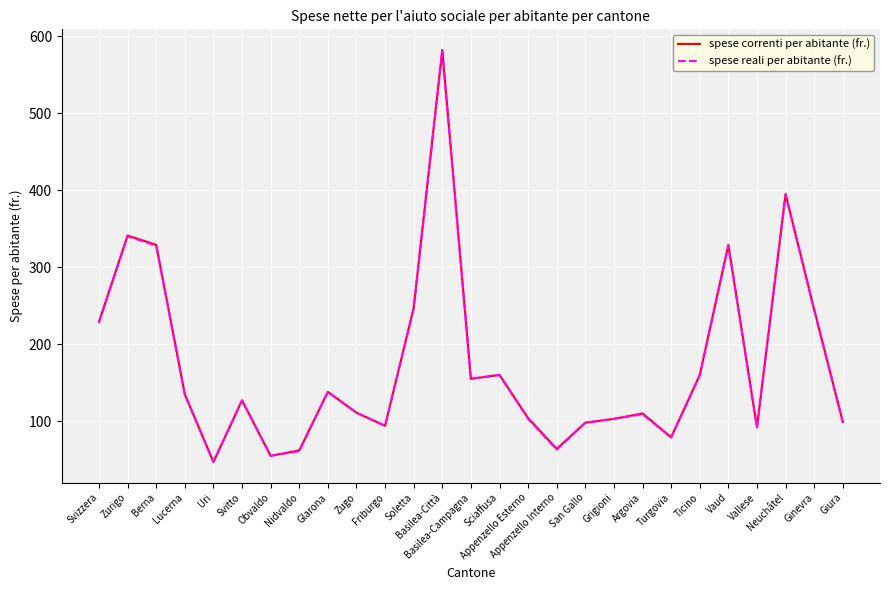

What is the total value across all series at Basilea-Città?

1162